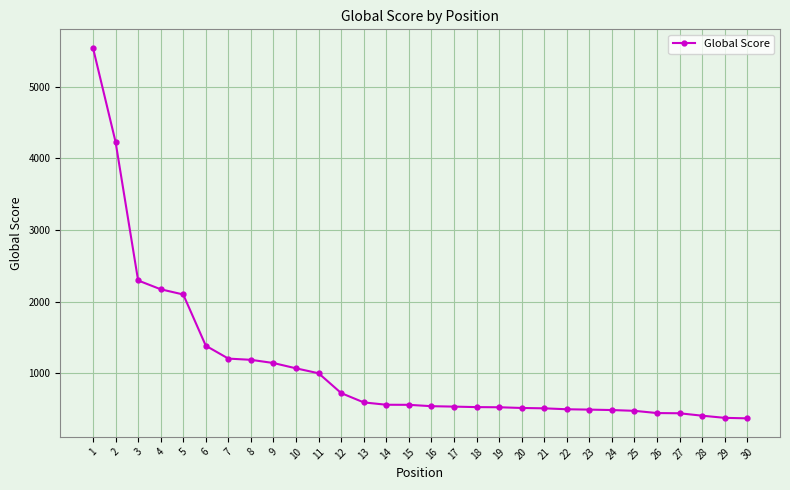

What is the value of the 27th point from the left?

439